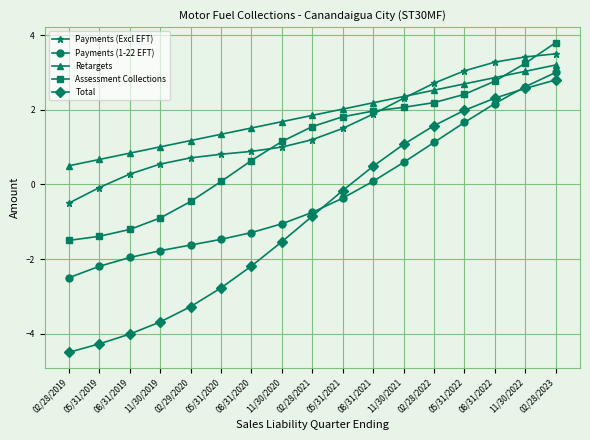

How many values in Assessment Collections are below zero?

5